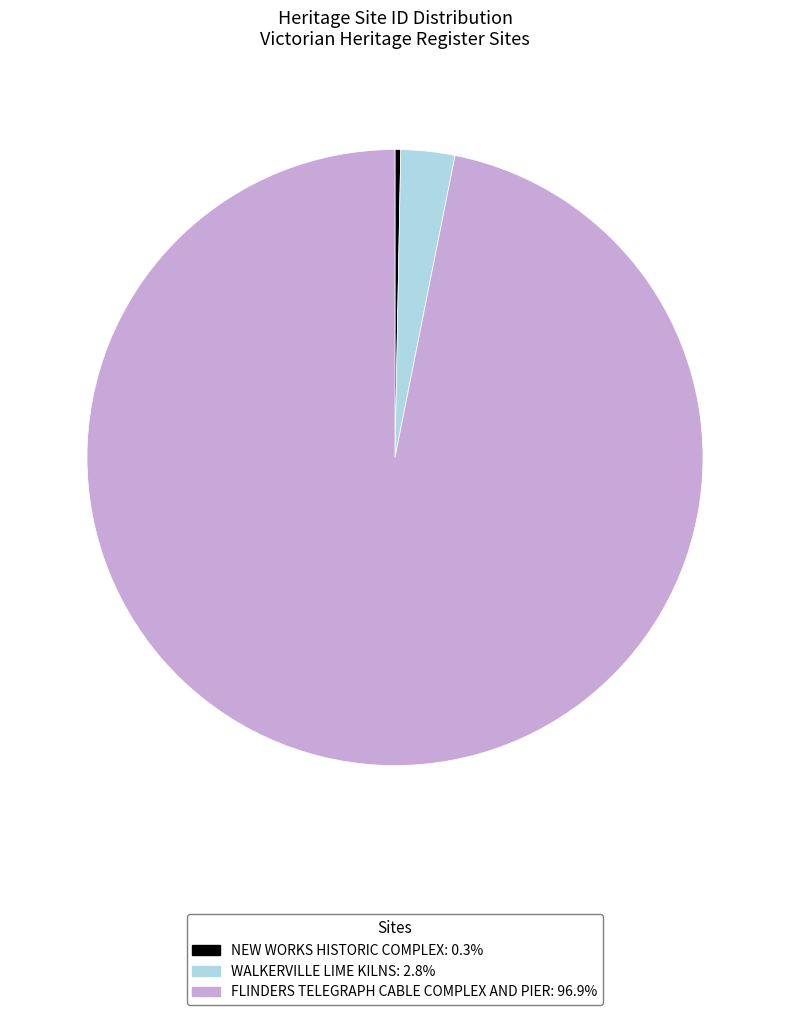

Which slice is the smallest?

NEW WORKS HISTORIC COMPLEX